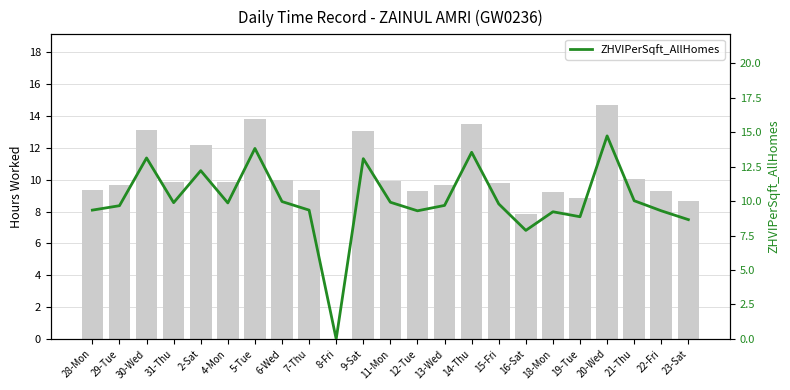

Which series changed the most between 31-Thu and 11-Mon?

Hours Worked